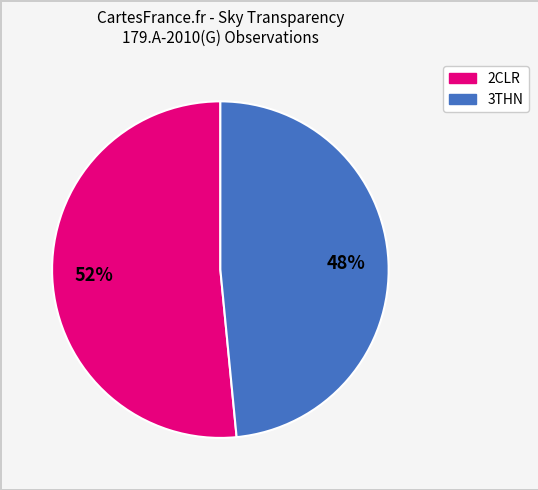

Is there a majority slice in this chart?

Yes